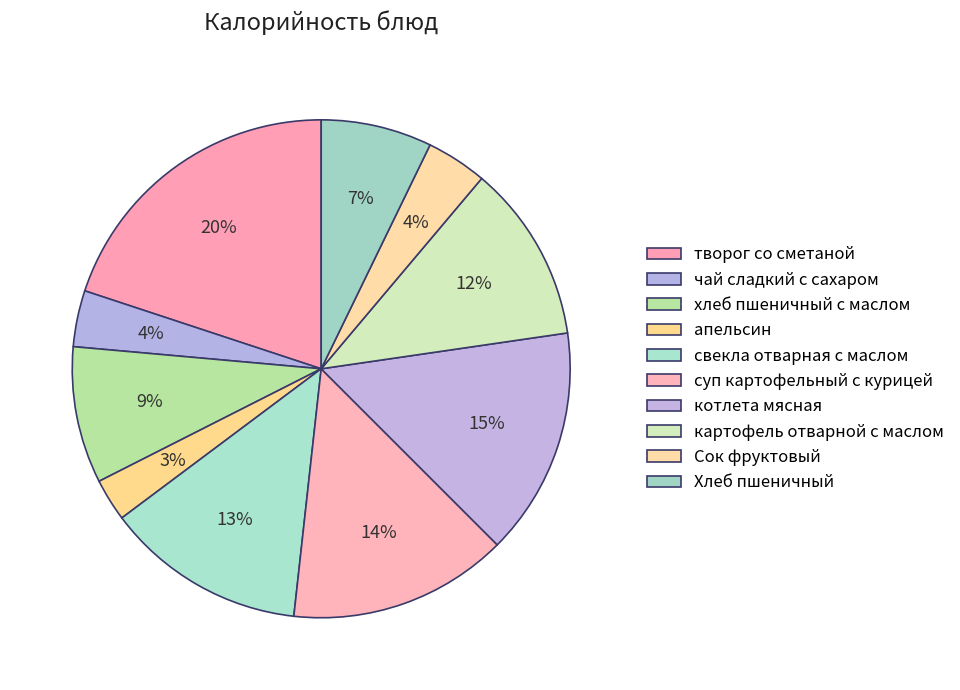

How many slices are in this pie chart?

10